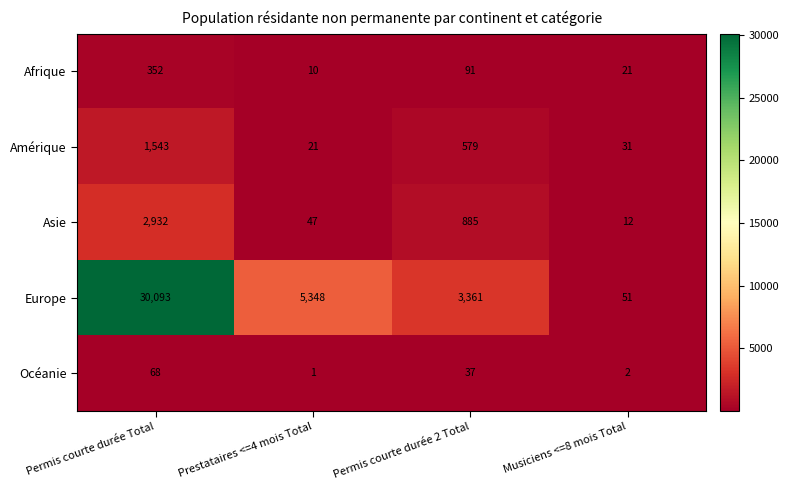

What is the difference between the maximum and minimum values in the Afrique series?

342